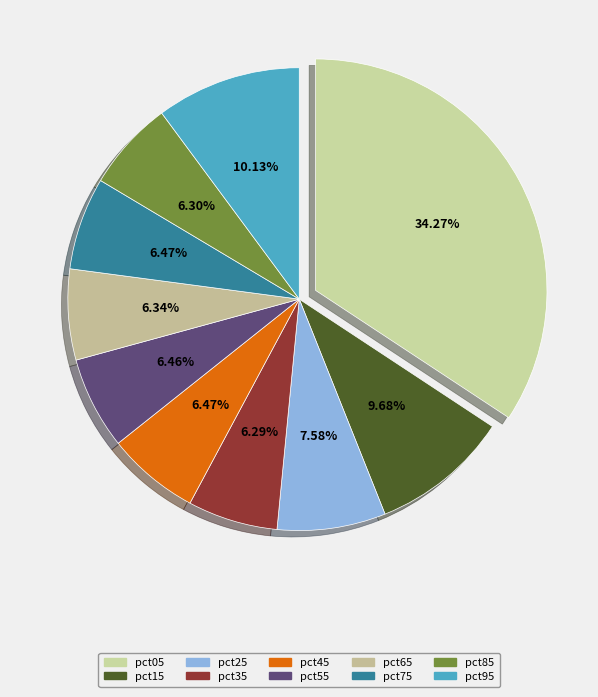

To the nearest percent, what percentage of the pie is pct65?

6%